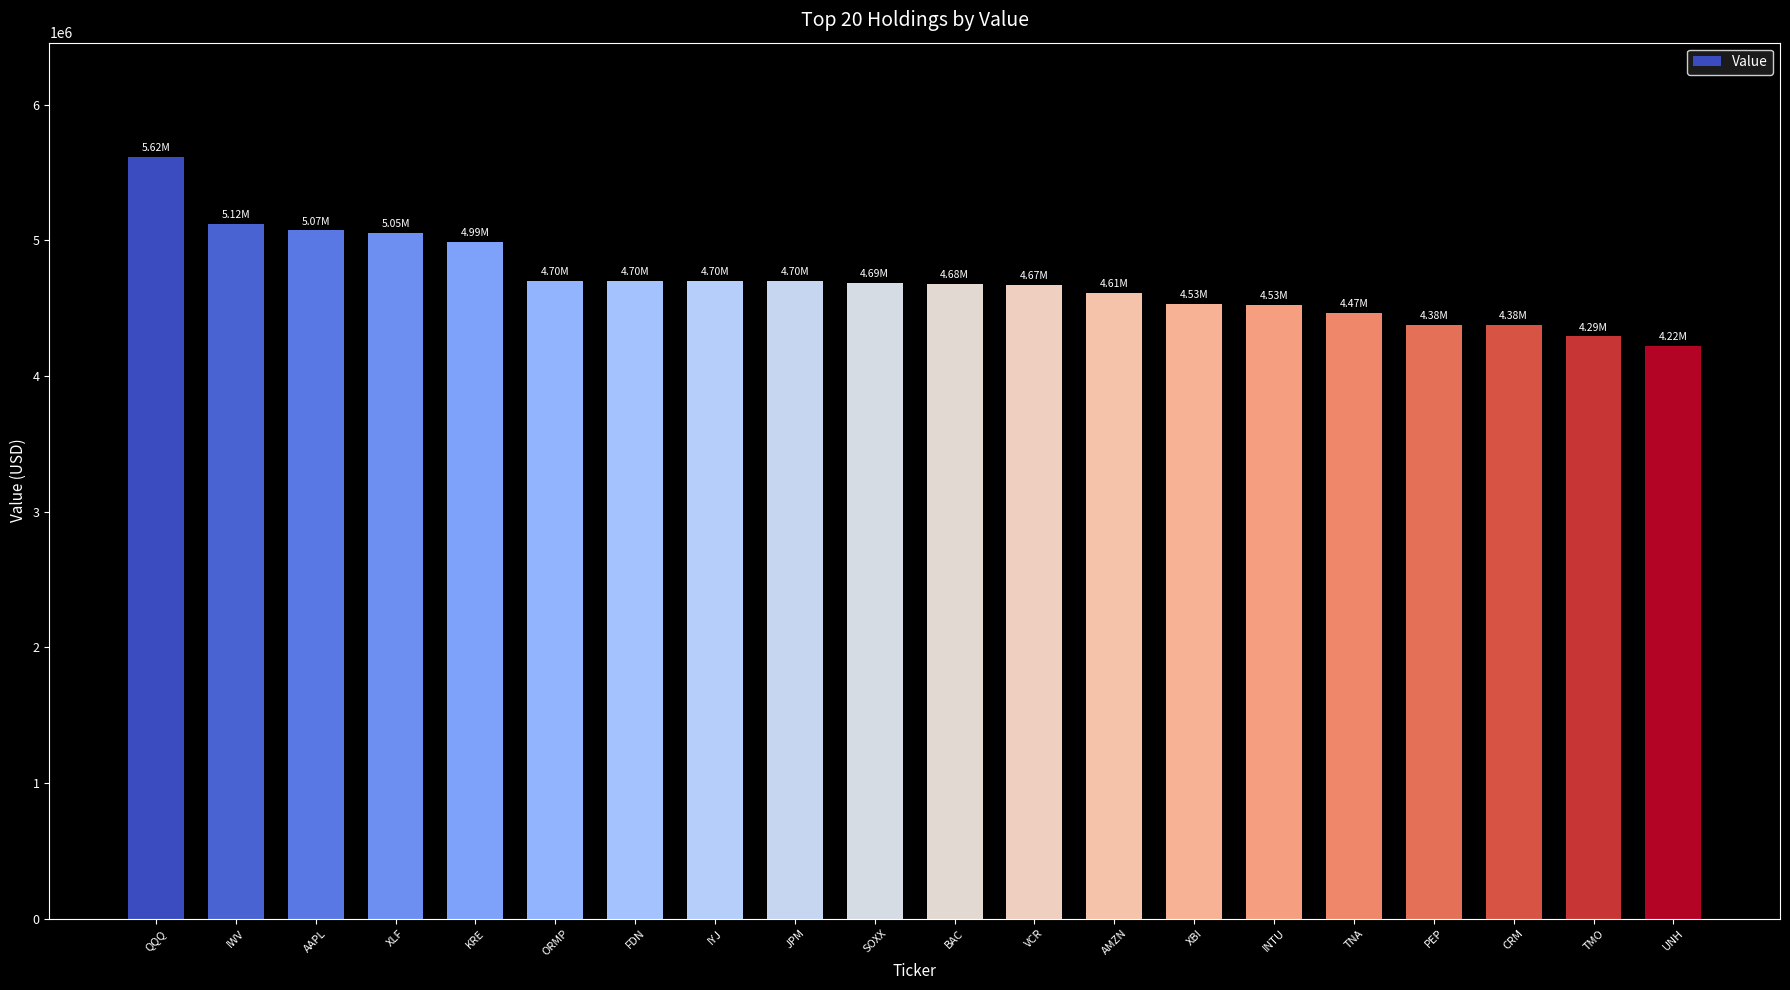

How many values are below 4689000?

10